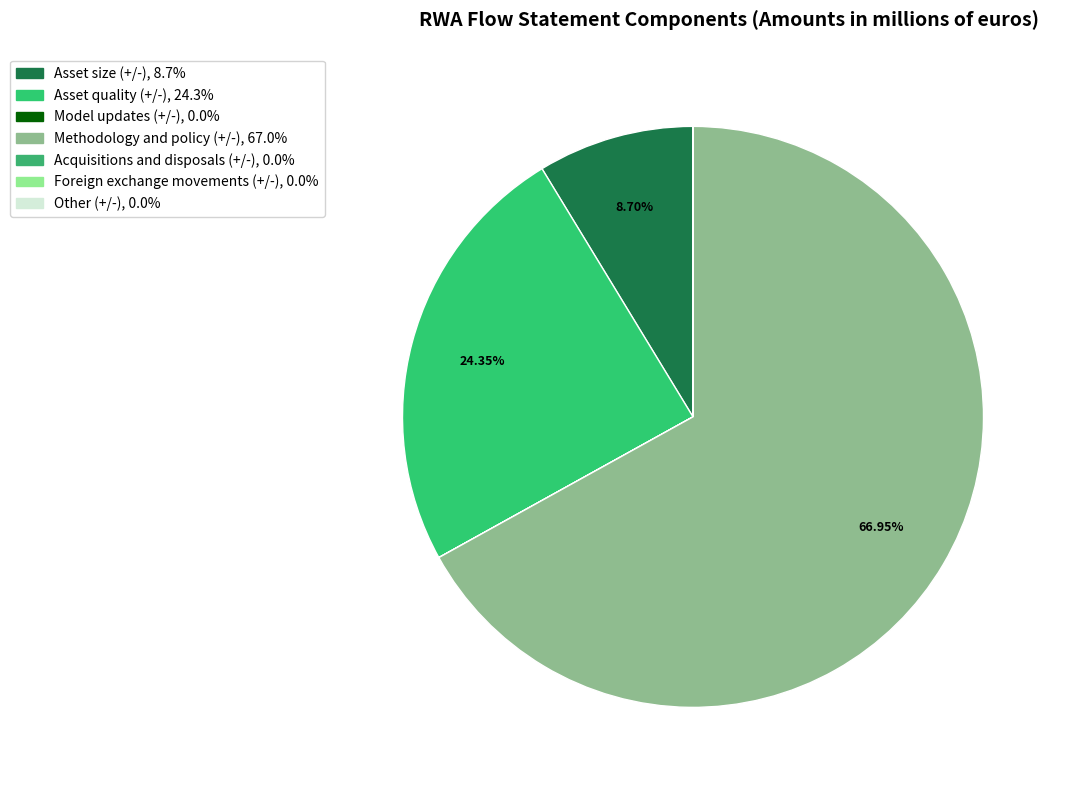

What percentage is NOT represented by Asset quality (+/-)?

75.7%